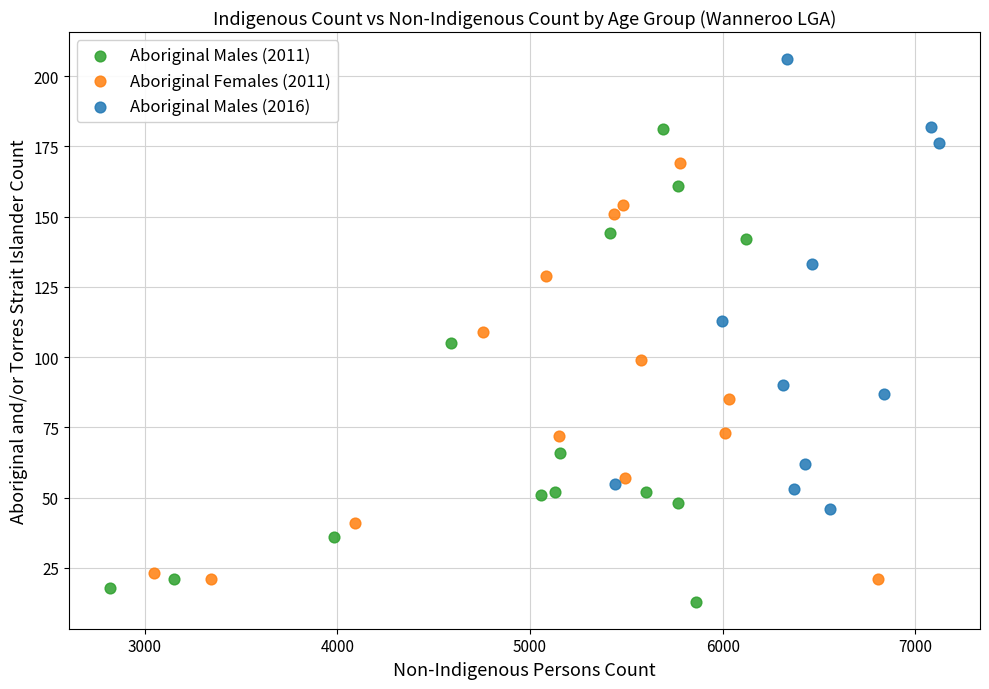

Which series contains the highest Y value?

Aboriginal Males (2016)